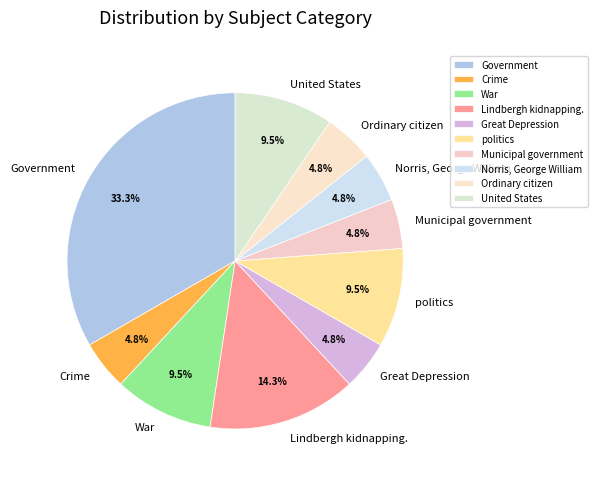

What is the largest slice in the pie chart?

Government